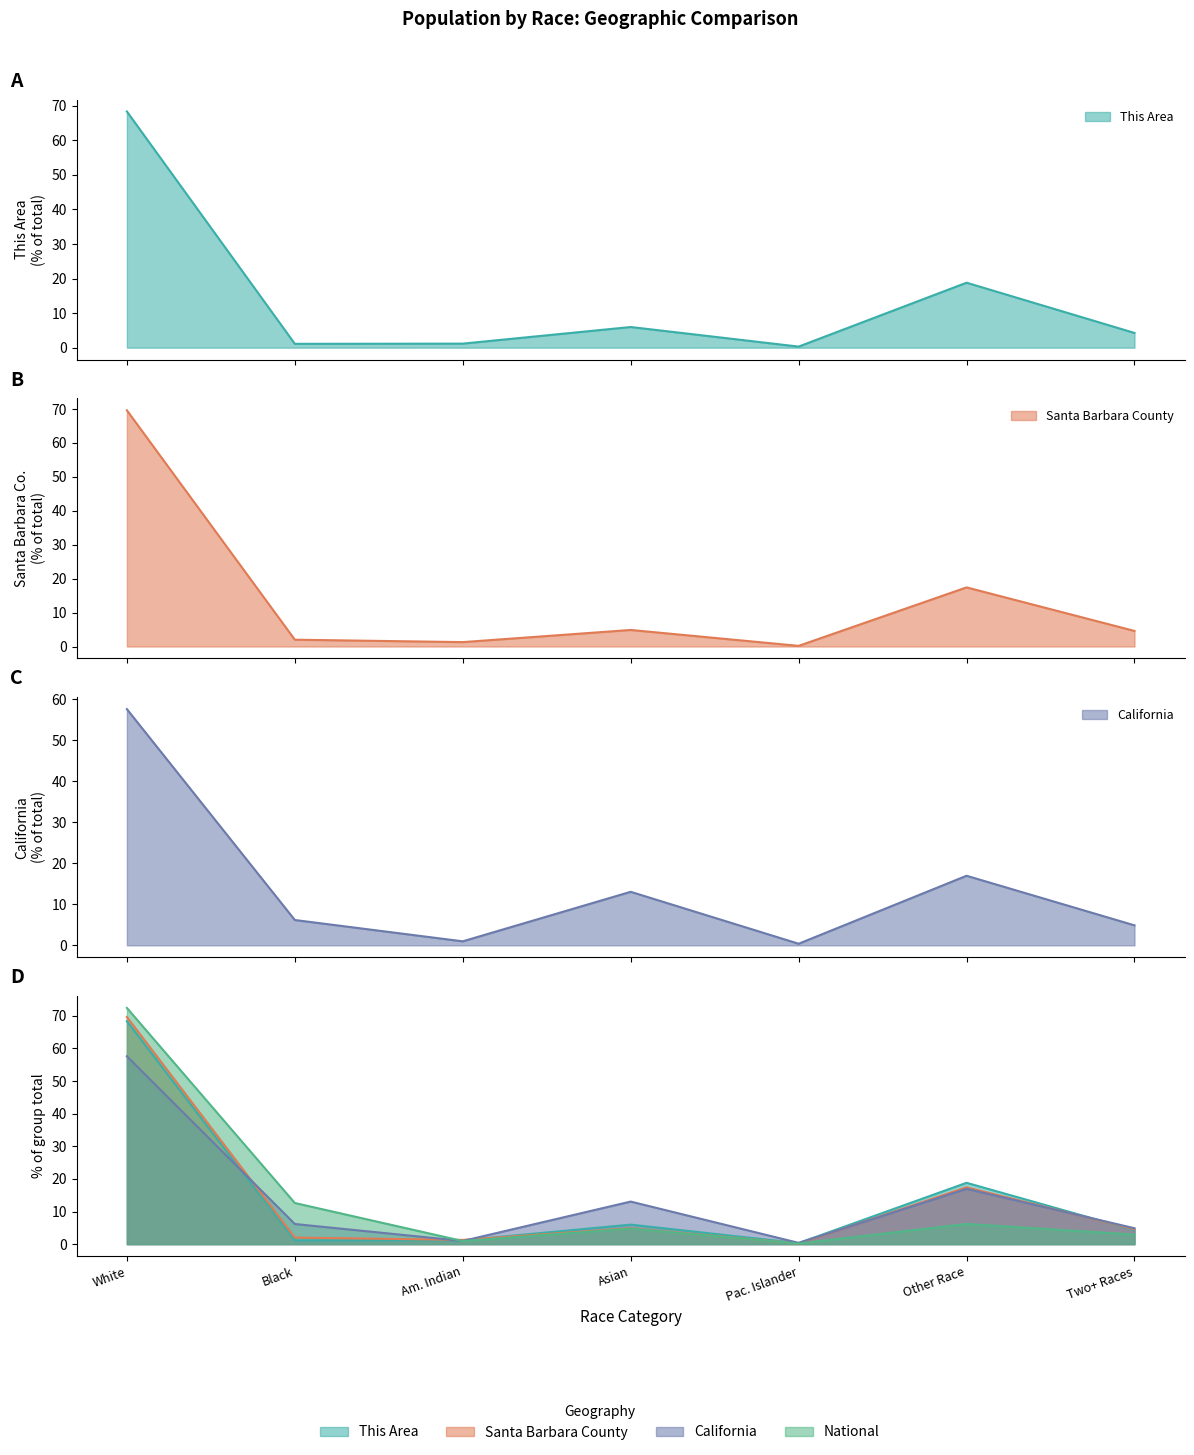

Which series ends up on top after the final intersection of This Area and National?

This Area